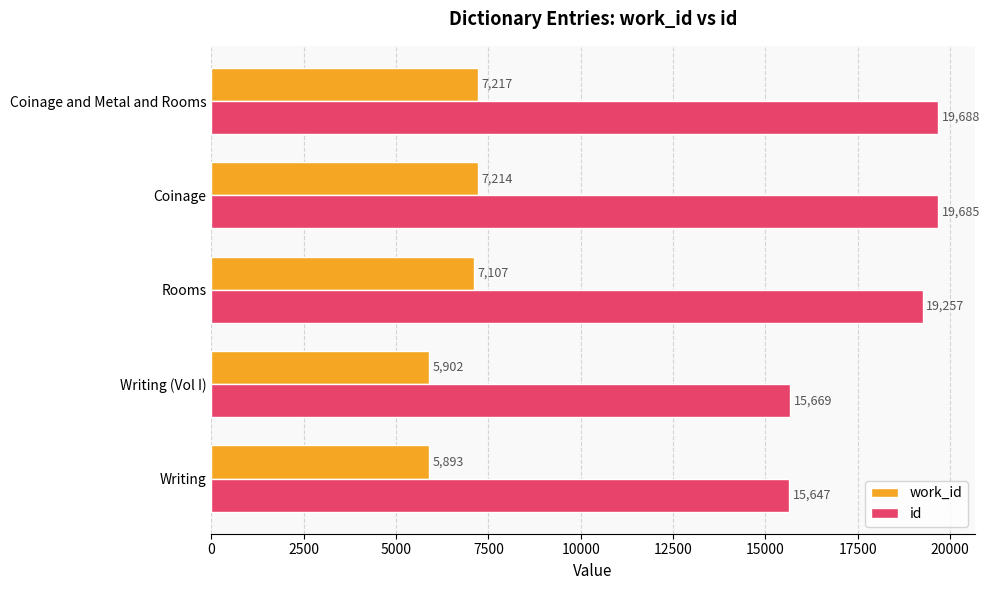

Read the id value at Rooms, to the nearest 100.

19300